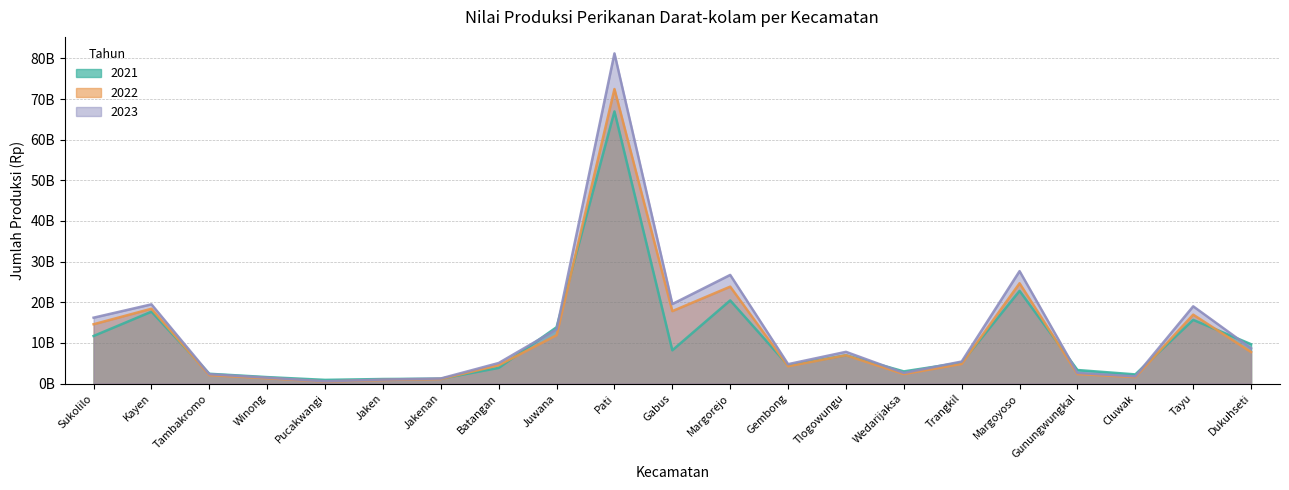

Reading left to right, list all the values displayed in this chart.

2021: Sukolilo=11698243000	Kayen=17681275000	Tambakromo=2403874000	Winong=1583390000	Pucakwangi=899653000	Jaken=1115570000	Jakenan=1187542000	Batangan=3850516000	Juwana=13854662000	Pati=66944333000	Gabus=8179275000	Margorejo=20452720000	Gembong=4461381000	Tlogowungu=6963317000	Wedarijaksa=2986849000	Trangkil=5156813000	Margoyoso=22796092000	Gunungwungkal=3327998000	Cluwak=2248414000	Tayu=15662066000	Dukuhseti=9679659000
2022: Sukolilo=14587479000	Kayen=18402404000	Tambakromo=2063870000	Winong=1297643000	Pucakwangi=491531000	Jaken=870713000	Jakenan=1112265000	Batangan=4508044000	Juwana=11895056000	Pati=72454234000	Gabus=17817748000	Margorejo=23838872000	Gembong=4254919000	Tlogowungu=6956712000	Wedarijaksa=2331263000	Trangkil=4829927000	Margoyoso=24672341000	Gunungwungkal=2337779000	Cluwak=1579416000	Tayu=16951143000	Dukuhseti=7748780000
2023: Sukolilo=16205449000	Kayen=19485150000	Tambakromo=2313648000	Winong=1454689000	Pucakwangi=551018000	Jaken=976090000	Jakenan=1246876000	Batangan=5053627000	Juwana=13334647000	Pati=81222957000	Gabus=19560936000	Margorejo=26723955000	Gembong=4769868000	Tlogowungu=7798643000	Wedarijaksa=2613402000	Trangkil=5414465000	Margoyoso=27658294000	Gunungwungkal=2620707000	Cluwak=1770564000	Tayu=19002644000	Dukuhseti=8686570000